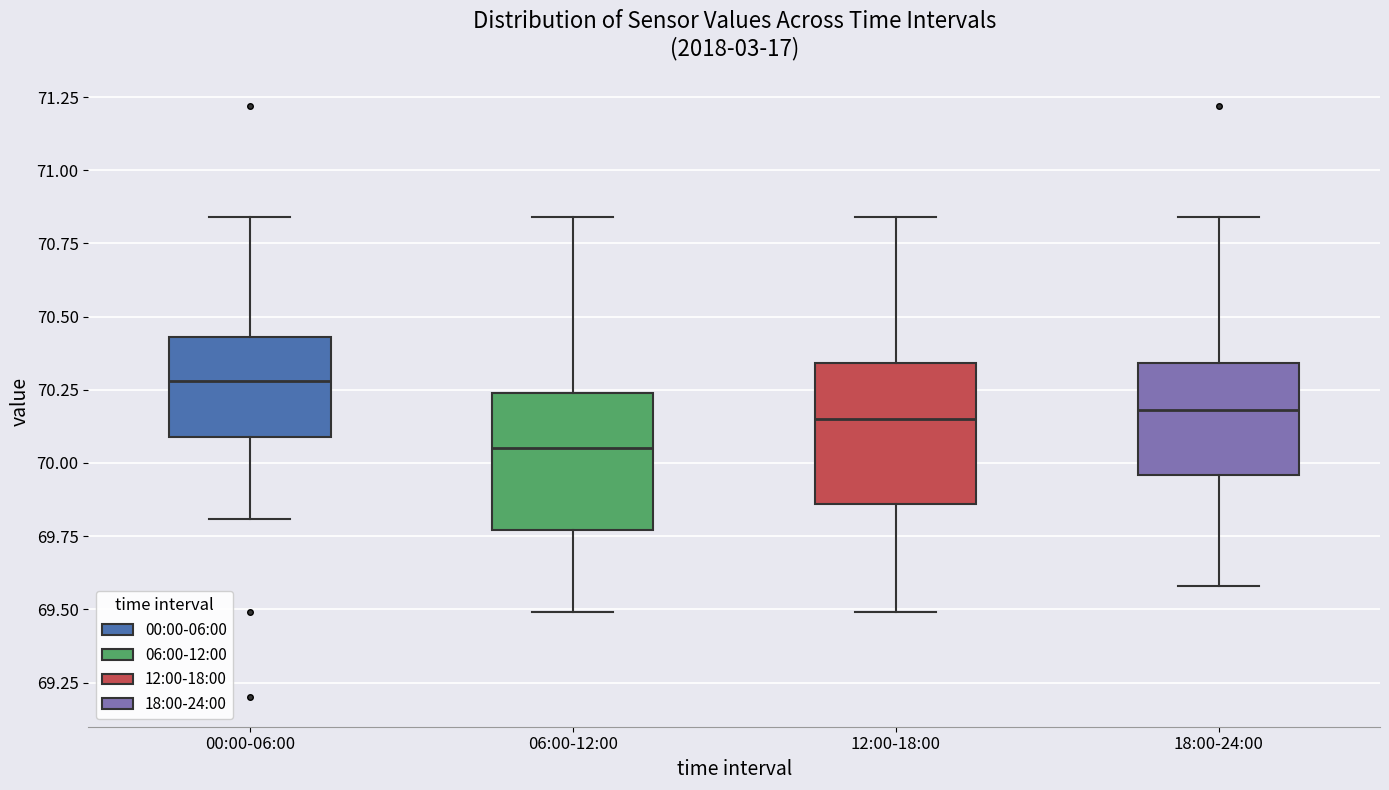

Which box's median line is the lowest?

06:00-12:00